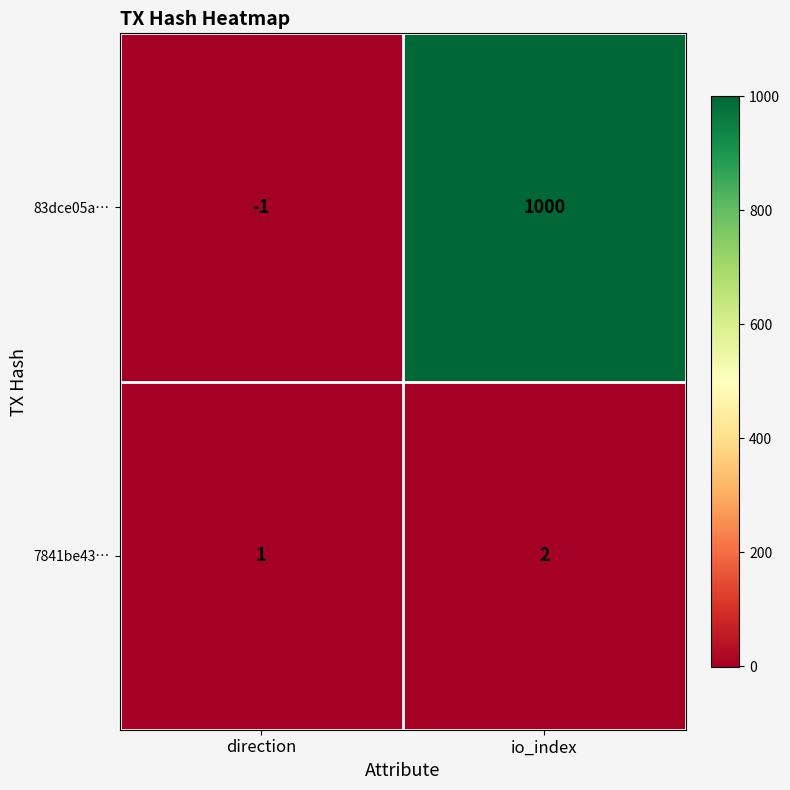

Reading right to left, list all the values displayed in this chart.

83dce05a…: 1000	-1
7841be43…: 2	1